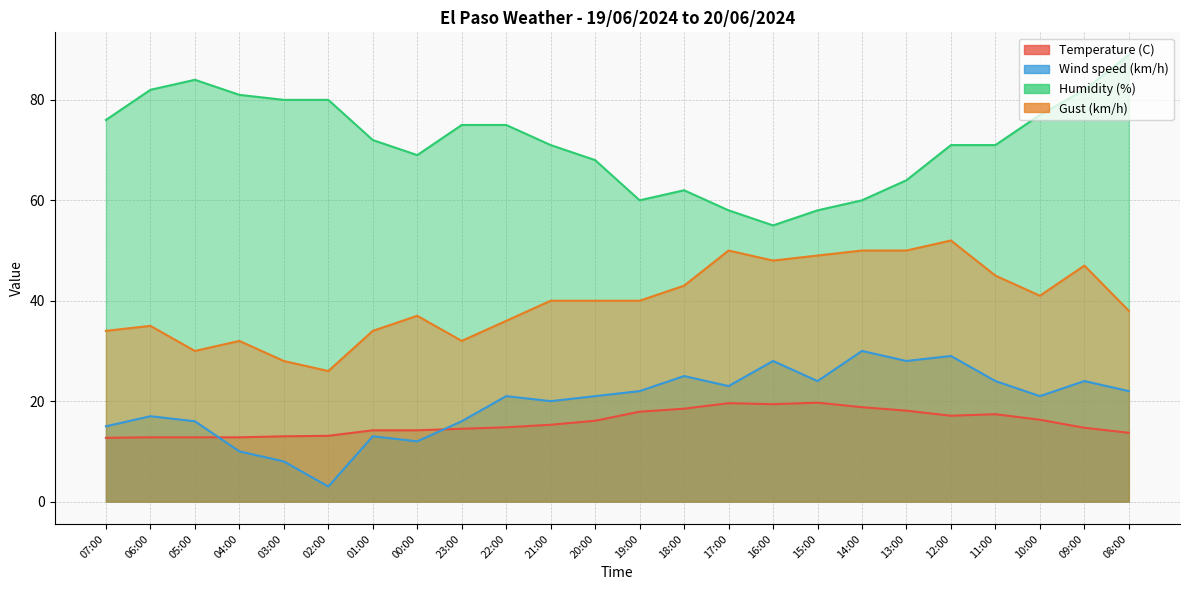

What is the label of the 7th point from the left?

01:00